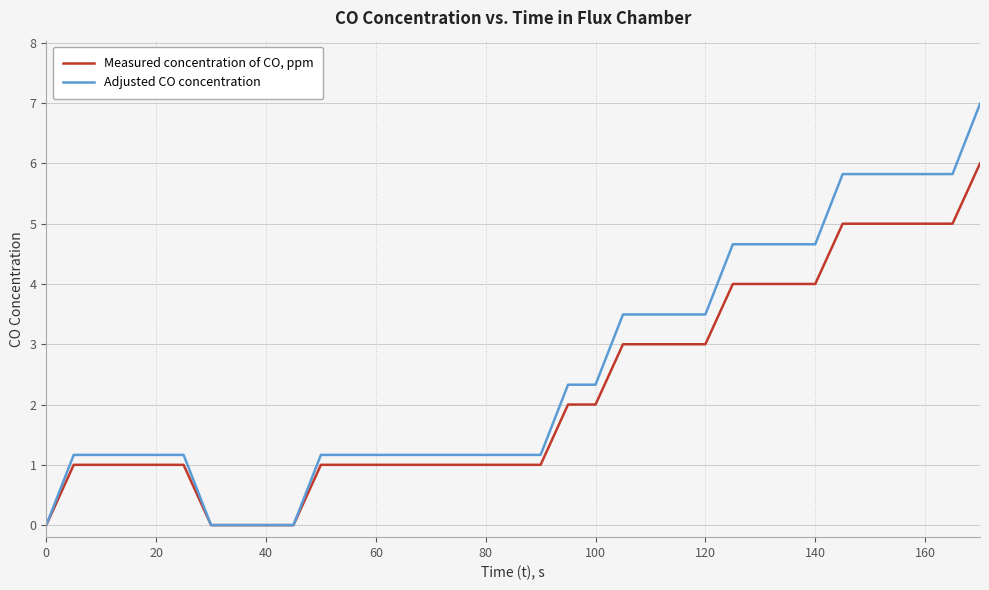

How many values in the Adjusted CO concentration series are below 1?

5